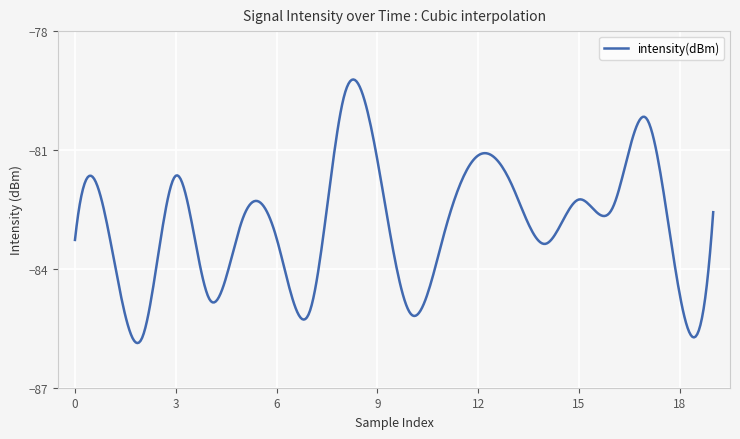

Does the chart have visible grid lines?

Yes